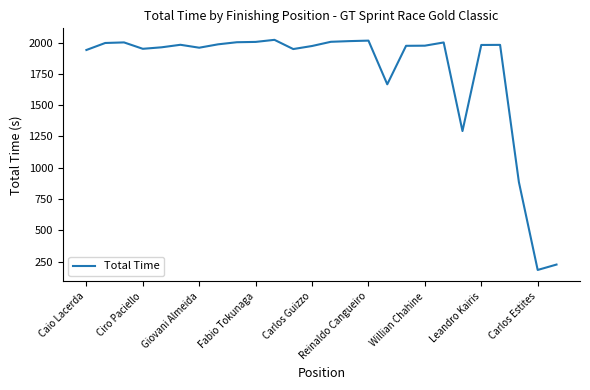

What is the greatest value displayed?

2022.5